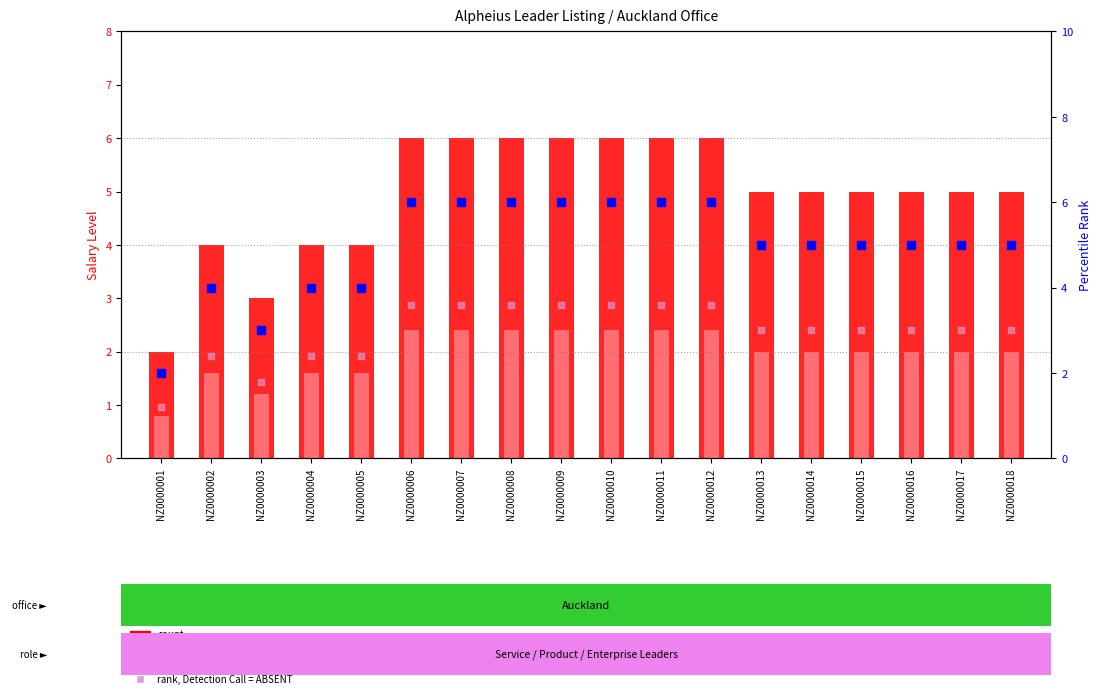

Which series contains the lowest Y value?

value, Detection Call = ABSENT